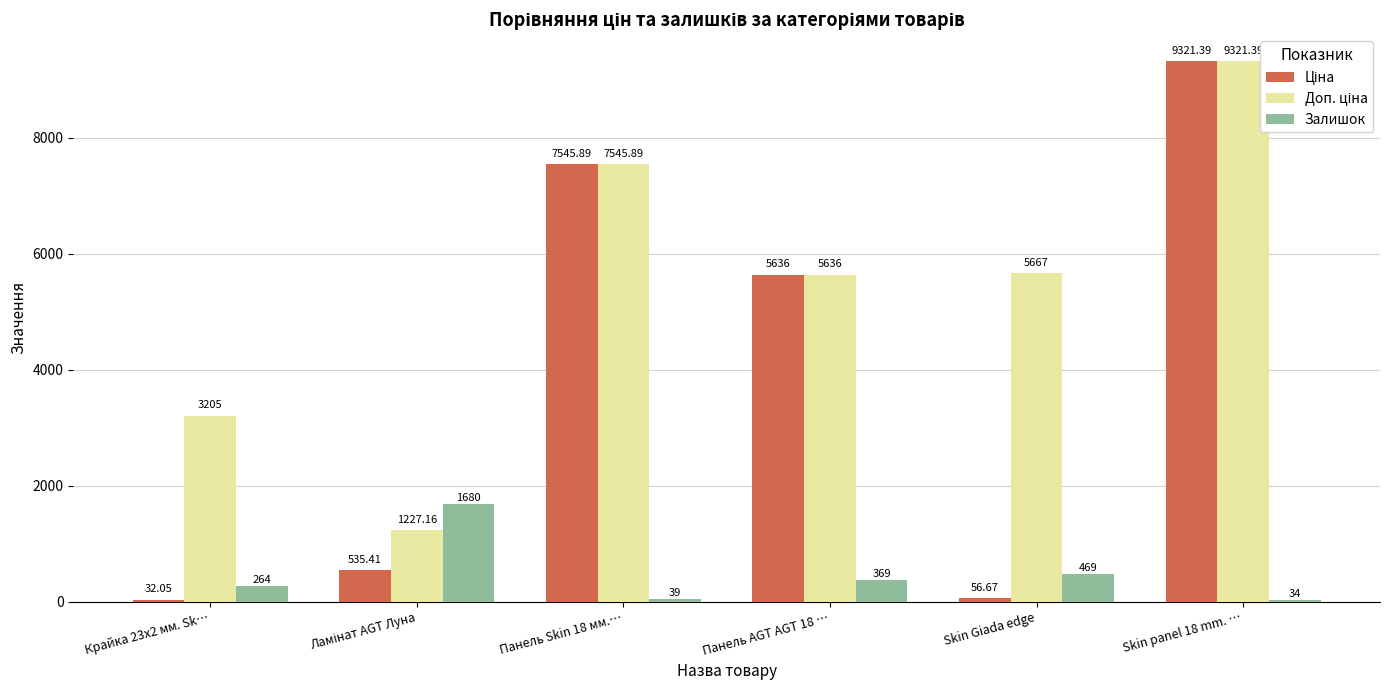

What is the difference between the maximum and minimum values in the Залишок series?

1646.0